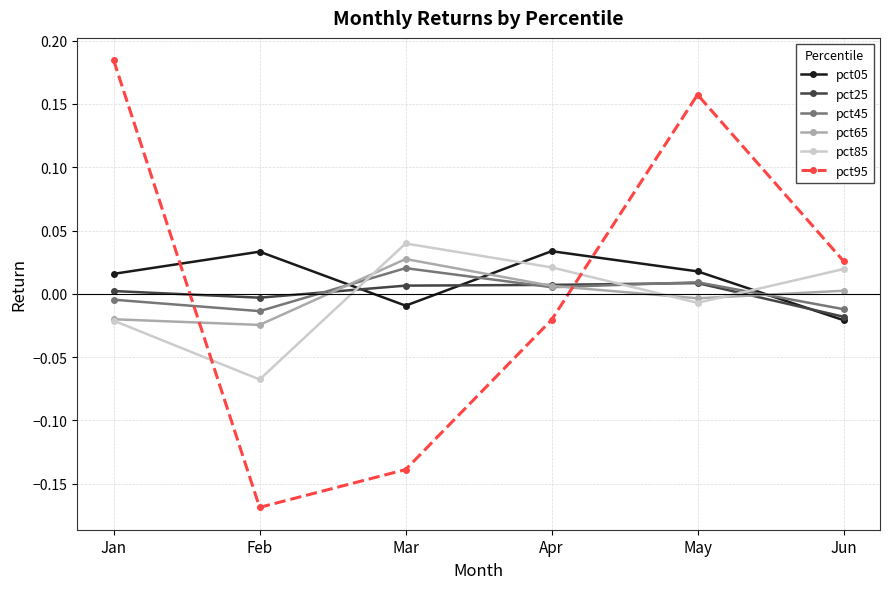

At which category is the sum across all series the highest?

May